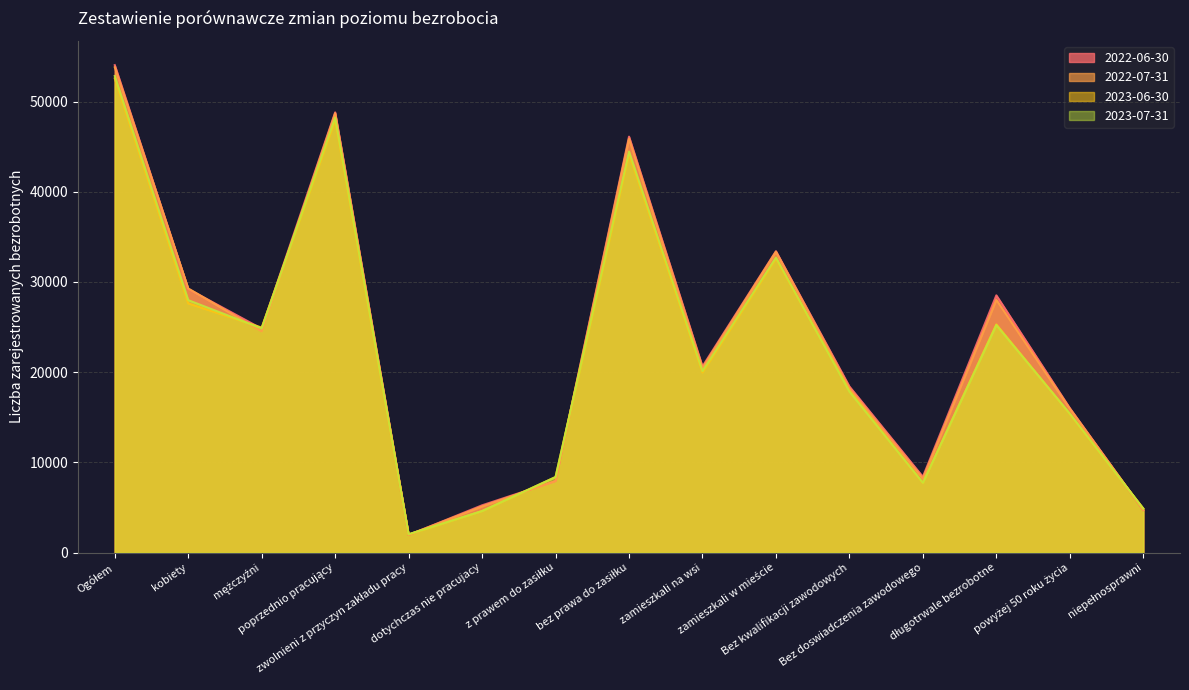

At which label is 2023-07-31 closest to 27432?

kobiety